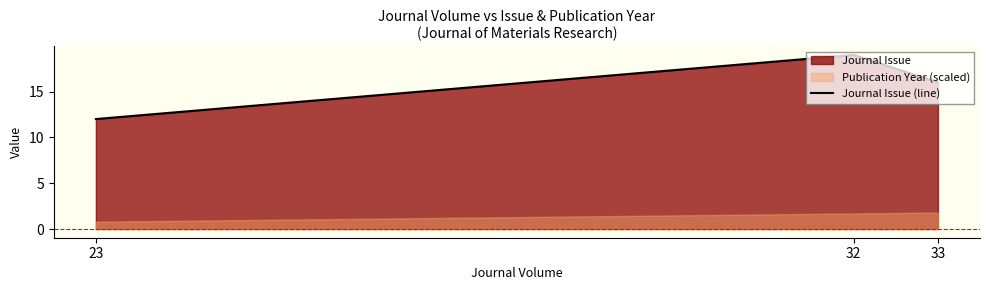

Does the chart display data point markers on the line(s)?

No